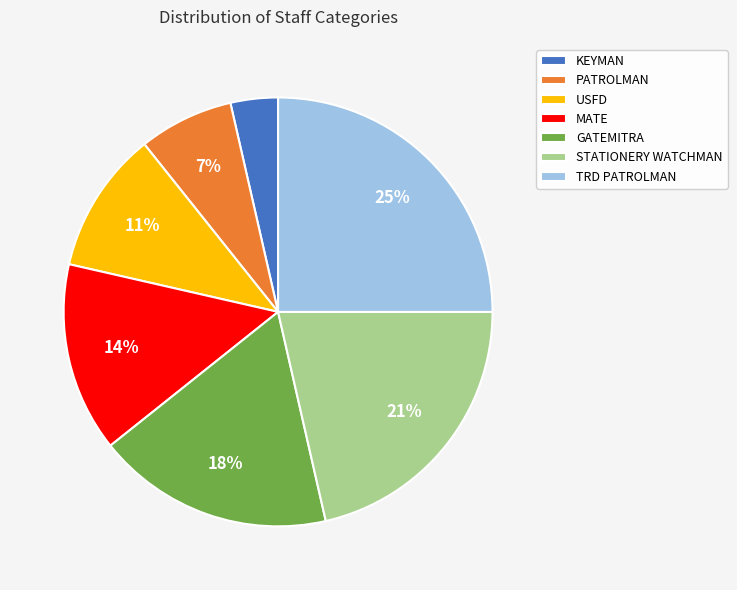

To the nearest percent, what is the difference between the largest and smallest slice percentages?

21%